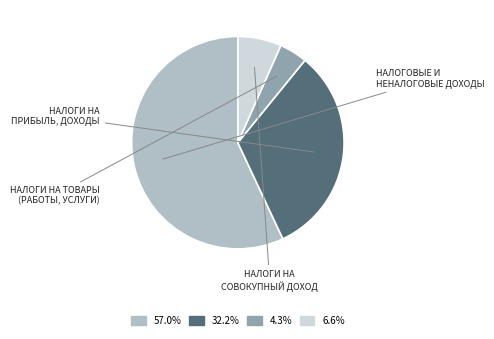

Approximately how many times larger is the value at 32.2% compared to 57.0%?

0.6